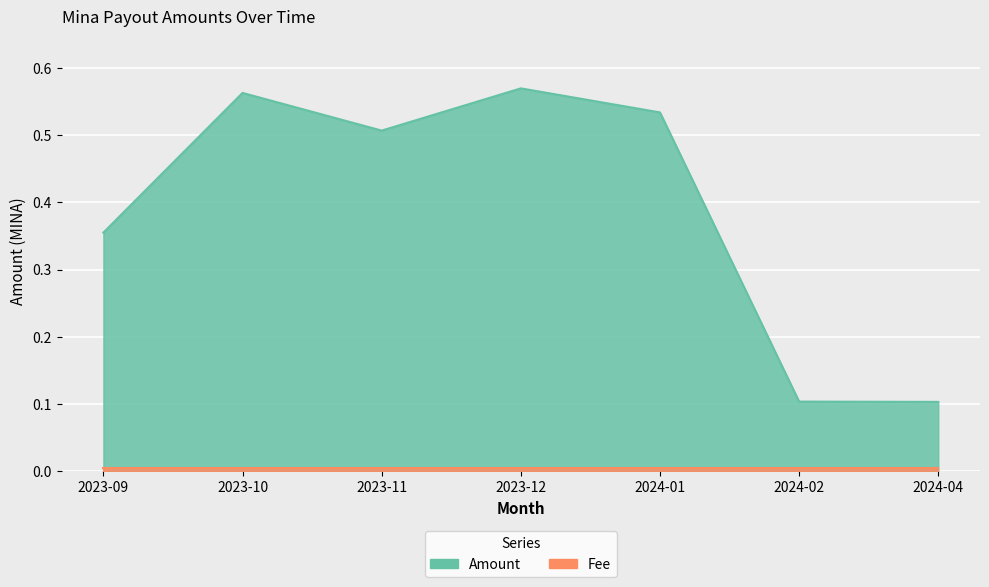

How many points are higher than both their immediate neighbors (excluding endpoints)?

2